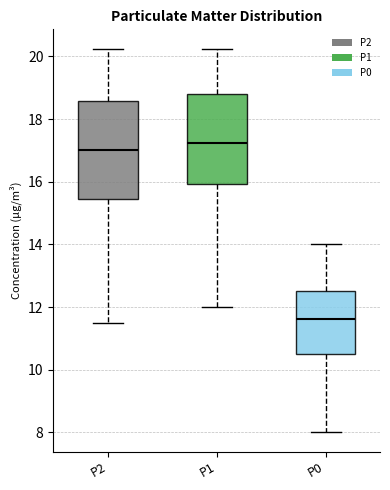

Which box is the tallest, from its lower edge to its upper edge?

P2